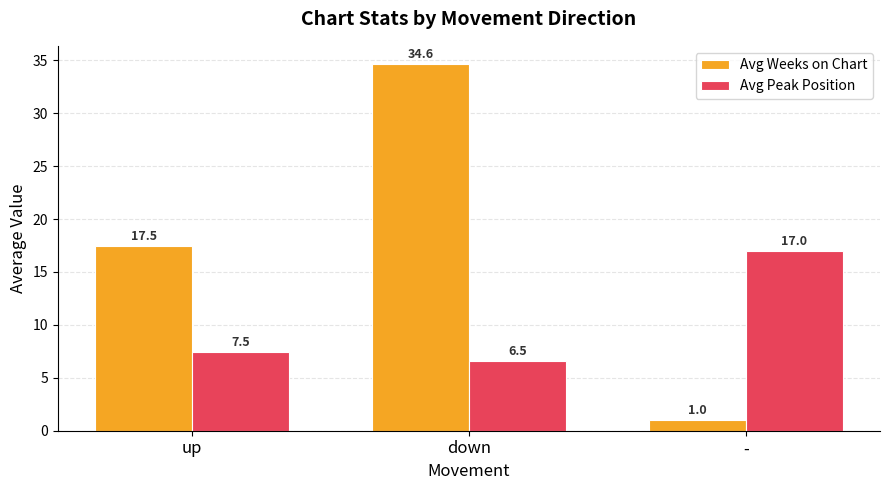

What is the label of the 3rd bar from the left?

-